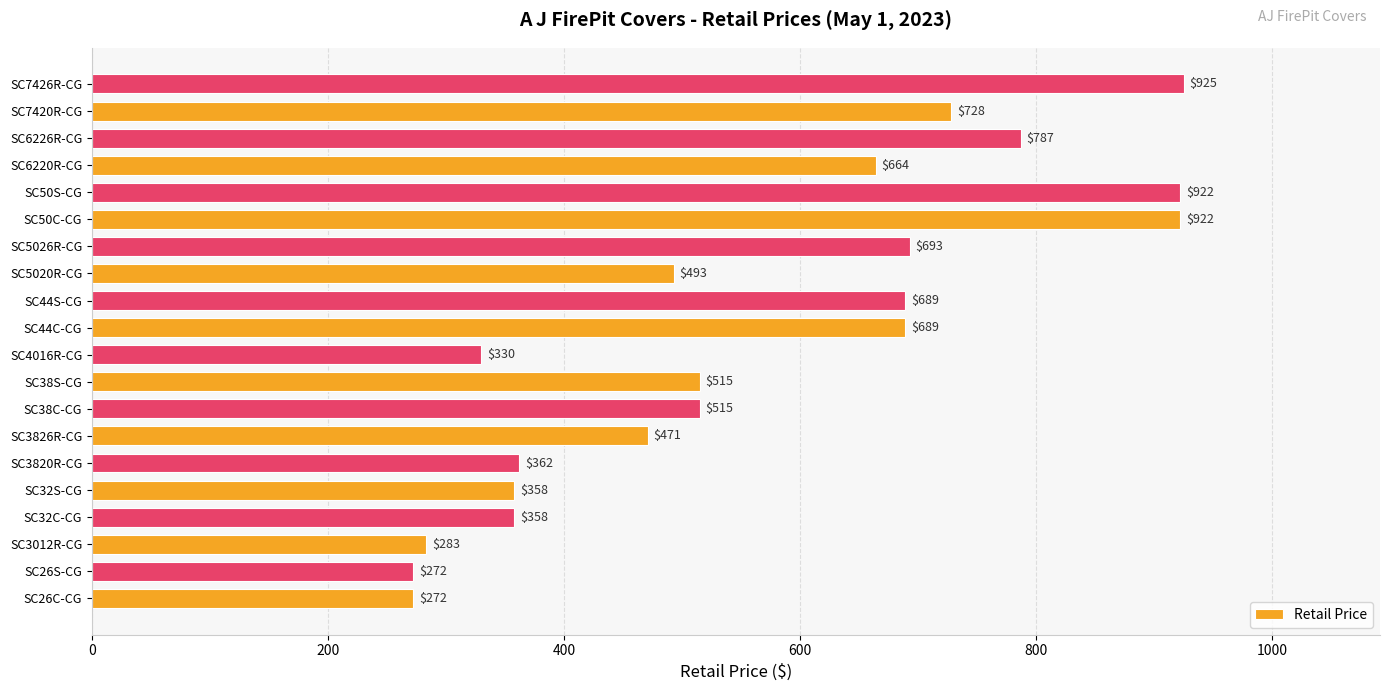

Reading bottom to top, what are all the values shown in this chart?

272	272	283	358	358	362	471	515	515	330	689	689	493	693	922	922	664	787	728	925